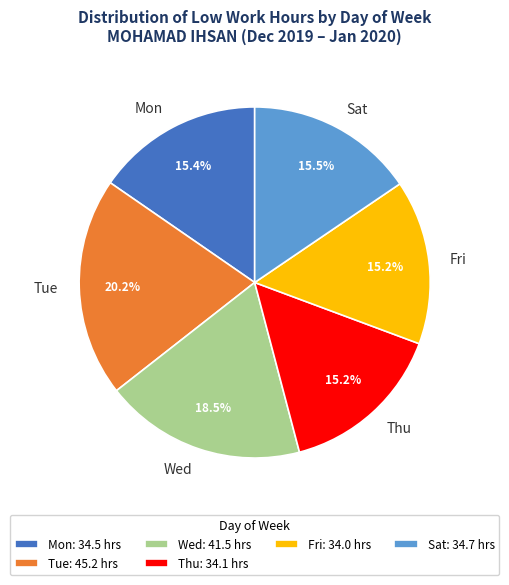

Between Wed and Fri, which is larger?

Wed